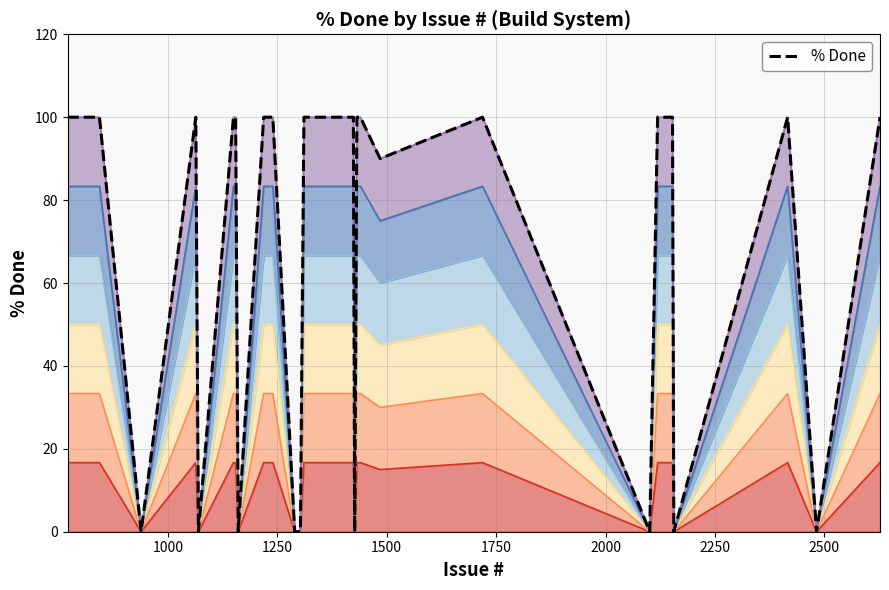

What is the sum of all values?

2180